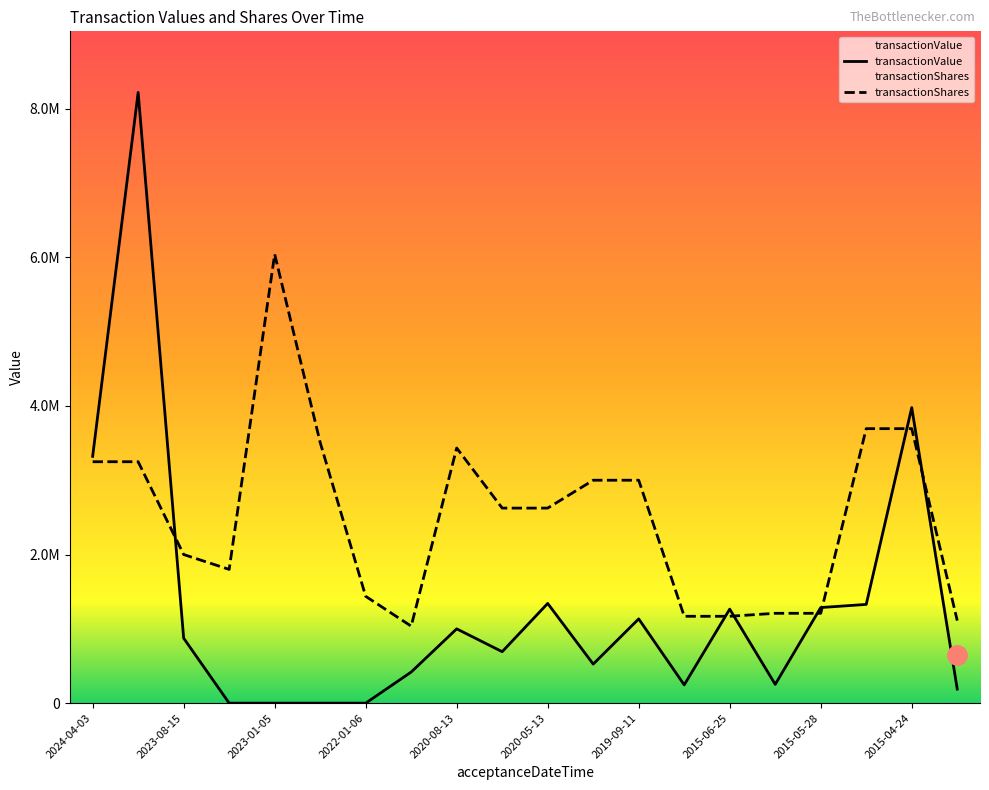

What is the total value across all series at 2023-06-05?

1800200